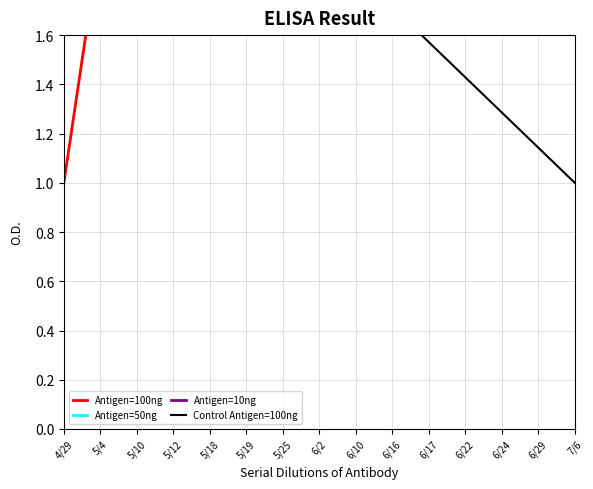

Reading left to right, list all the values displayed in this chart.

Antigen=100ng: 1.0	2.0	4.0	5.0	6.0	7.0	8.0	9.0	10.0	12.0	13.0	14.0	15.0	16.0	17.0
Antigen=50ng: 2.0	2.0	4.0	5.0	5.0	5.0	6.0	6.0	6.0	8.0	8.0	9.0	9.0	9.0	9.0
Antigen=10ng: 2.0	3.0	3.0	3.0	4.0	5.0	5.0	6.0	7.0	7.0	8.0	8.0	9.0	10.0	11.0
Control Antigen=100ng: 3.0	2.9	2.7	2.6	2.4	2.3	2.1	2.0	1.9	1.7	1.6	1.4	1.3	1.1	1.0